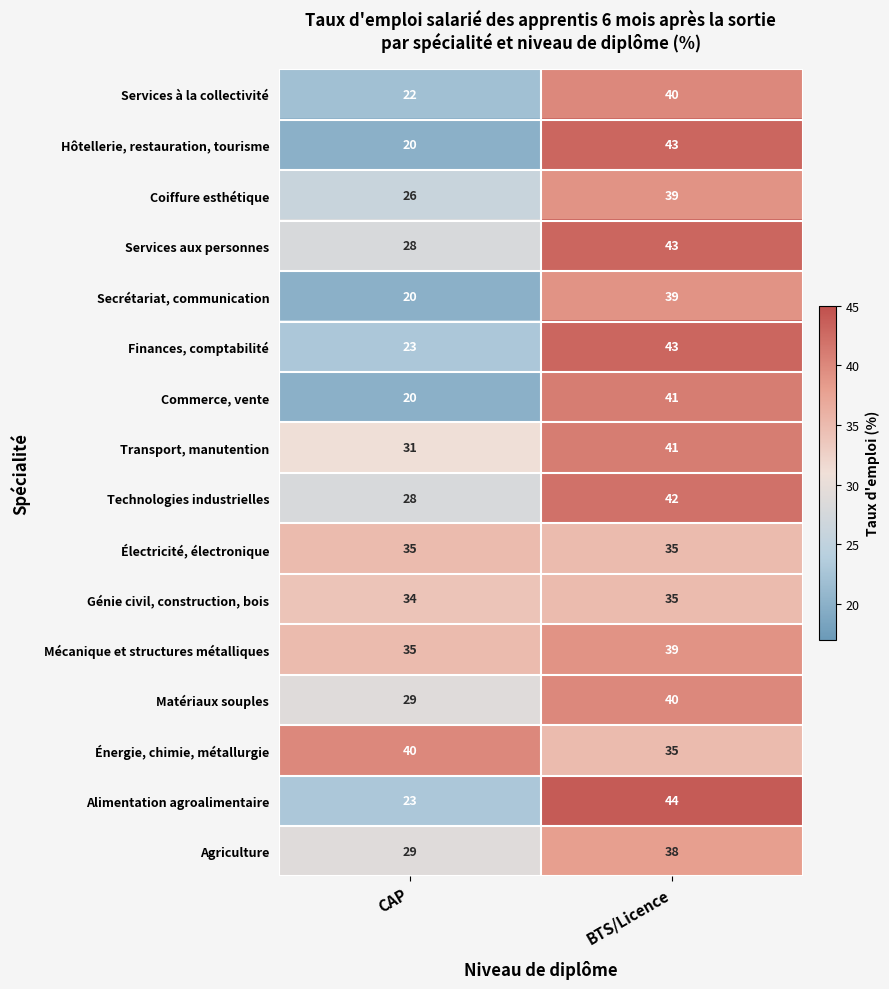

List the labels in order of Coiffure esthétique value, smallest first.

CAP, BTS/Licence